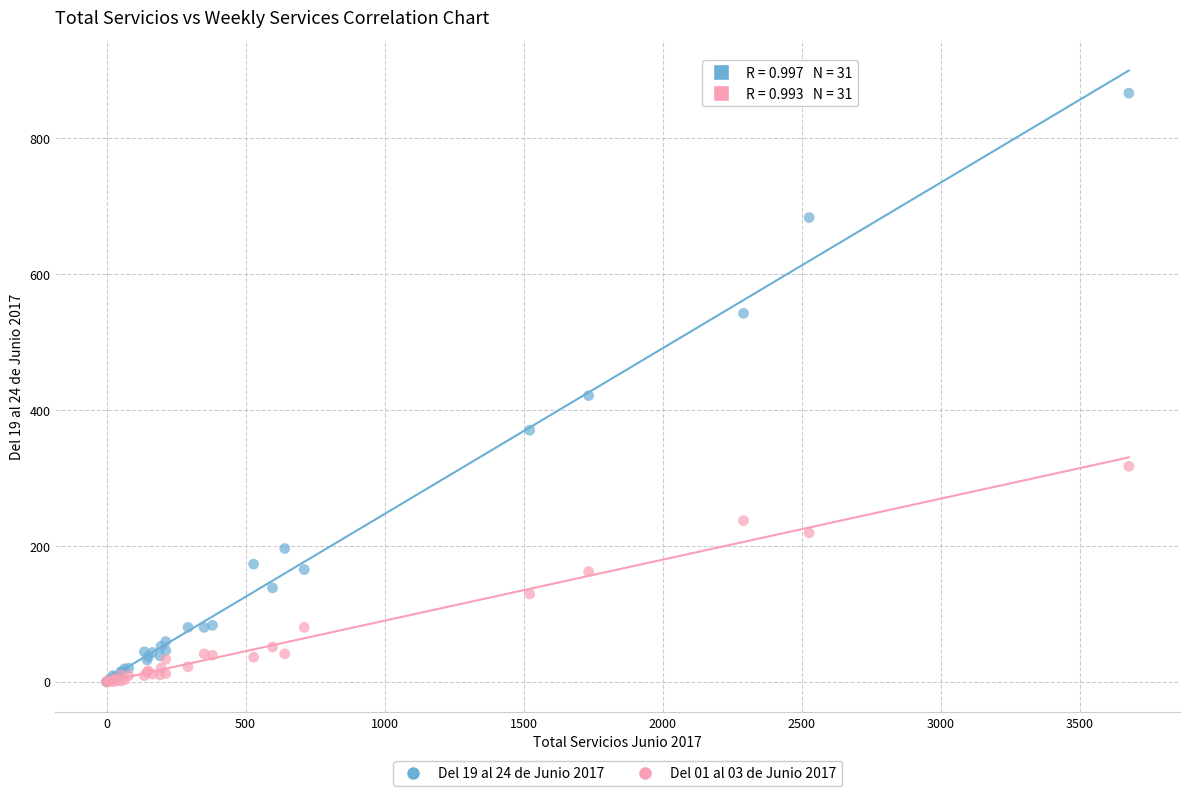

Across all series, what Y value is closest to 433?

421